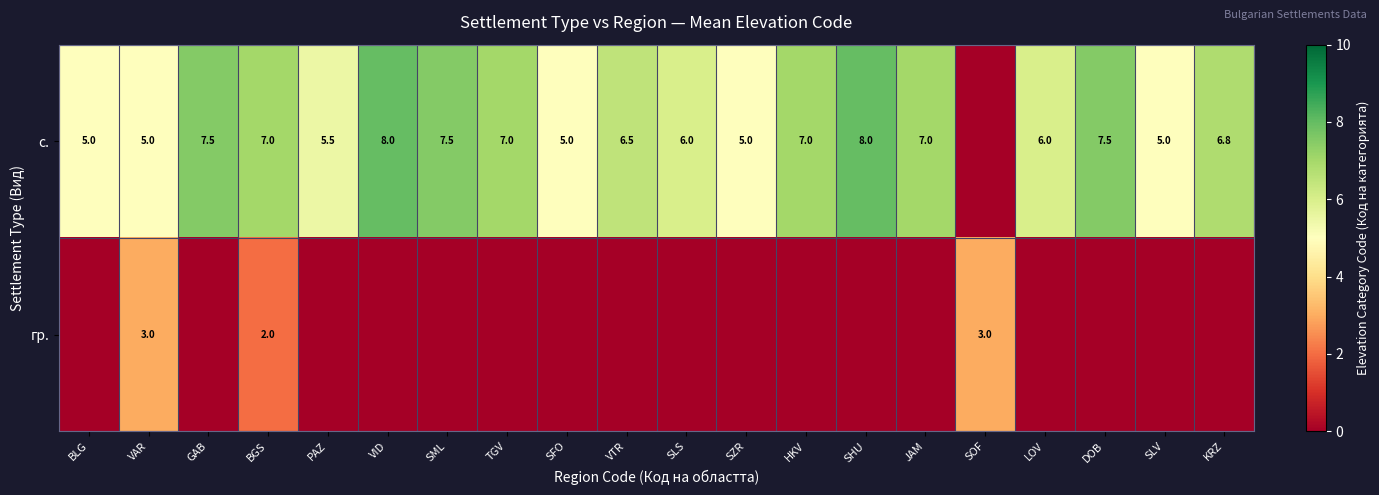

How many series are shown in this chart?

2